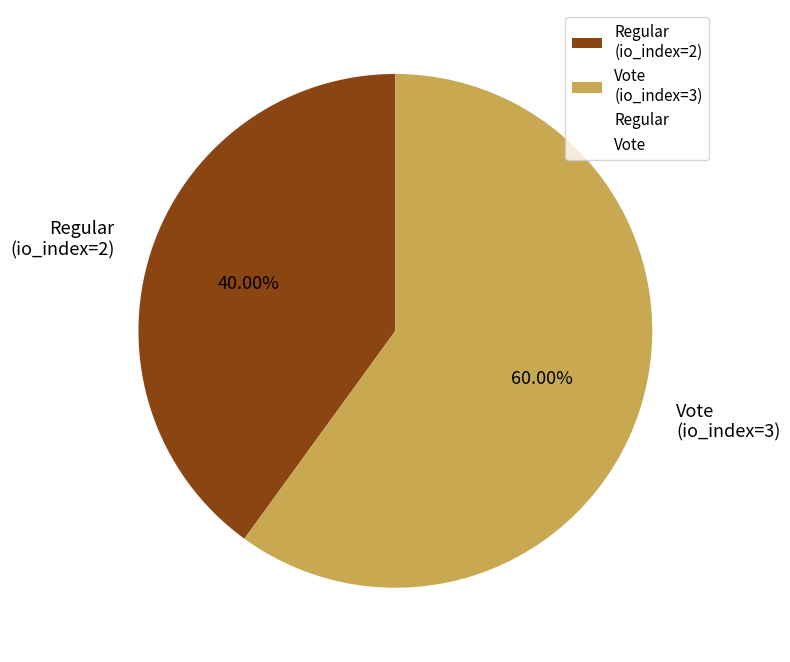

What percentage is the Vote slice, to the nearest percent?

60%